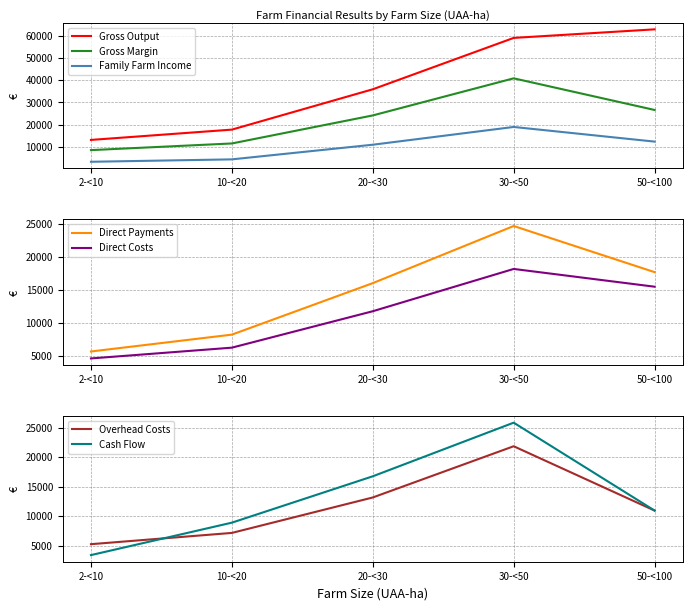

True or false: Gross Margin and Gross Output cross at least once.

False